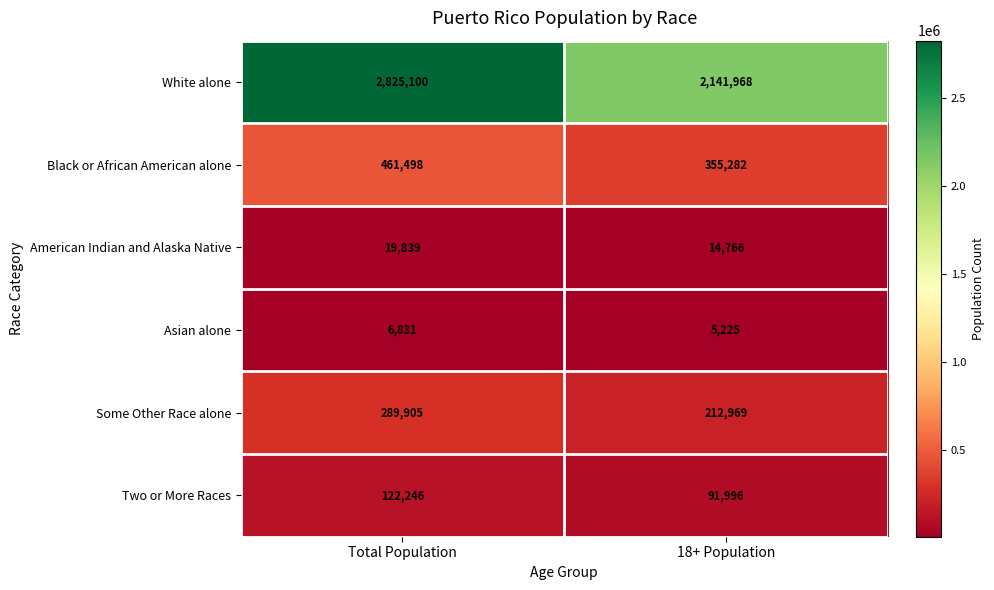

Reading left to right, extract all data points from this chart.

White alone: Total Population=2825100	18+ Population=2141968
Black or African American alone: Total Population=461498	18+ Population=355282
American Indian and Alaska Native: Total Population=19839	18+ Population=14766
Asian alone: Total Population=6831	18+ Population=5225
Some Other Race alone: Total Population=289905	18+ Population=212969
Two or More Races: Total Population=122246	18+ Population=91996